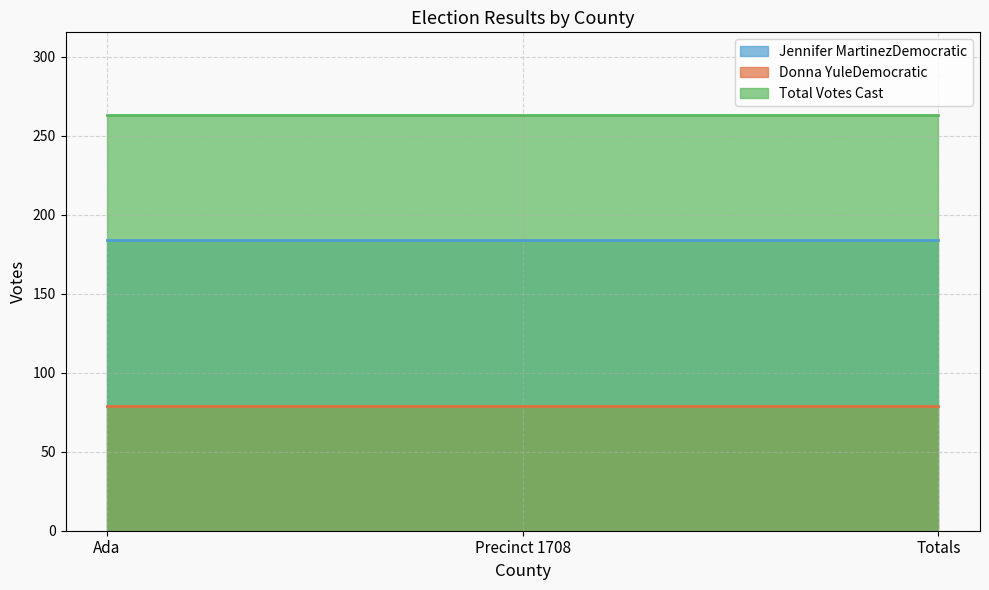

At Precinct 1708, list the series in order from largest to smallest.

Total Votes Cast, Jennifer MartinezDemocratic, Donna YuleDemocratic